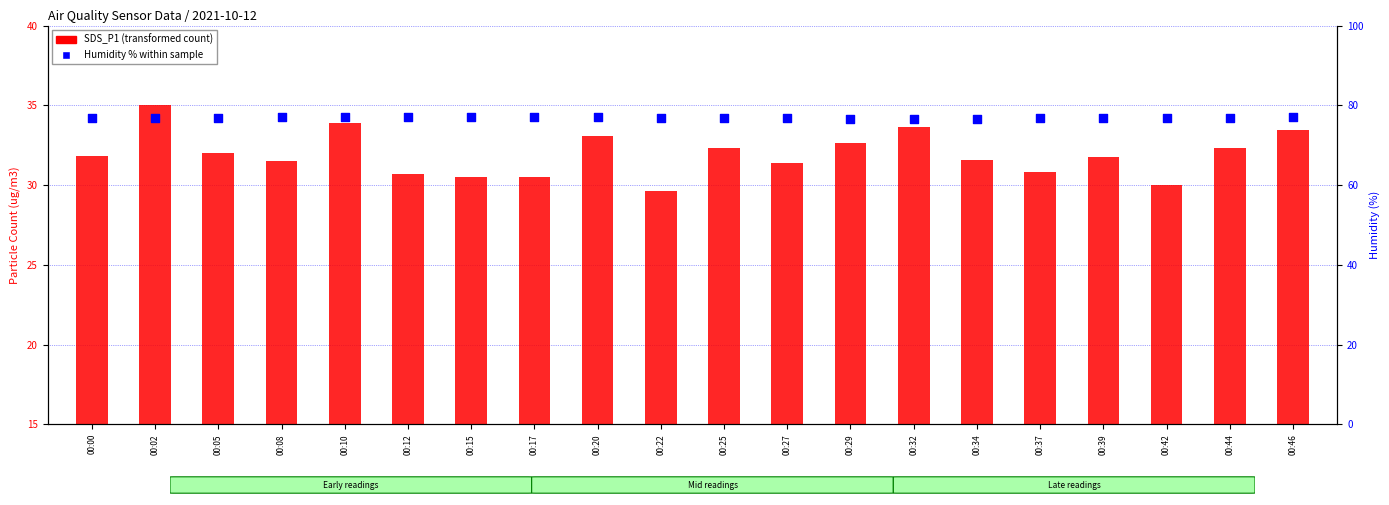

Which series reaches the minimum Y coordinate?

SDS_P1 (transformed count)